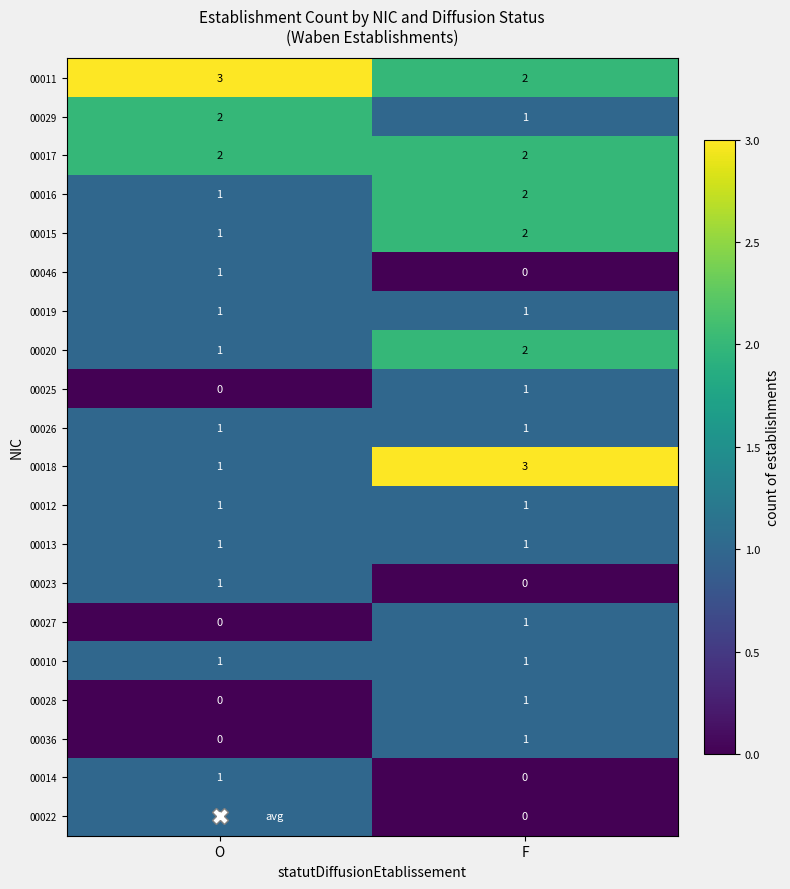

At which category is the sum across all series the highest?

F